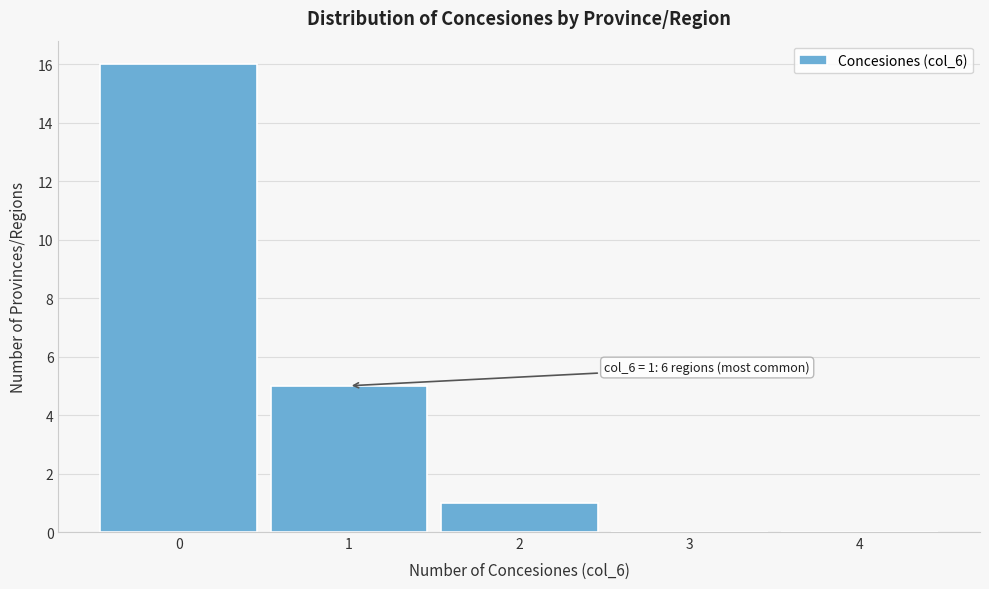

Which range on the x-axis has the tallest bar?

-0.5 to 0.5